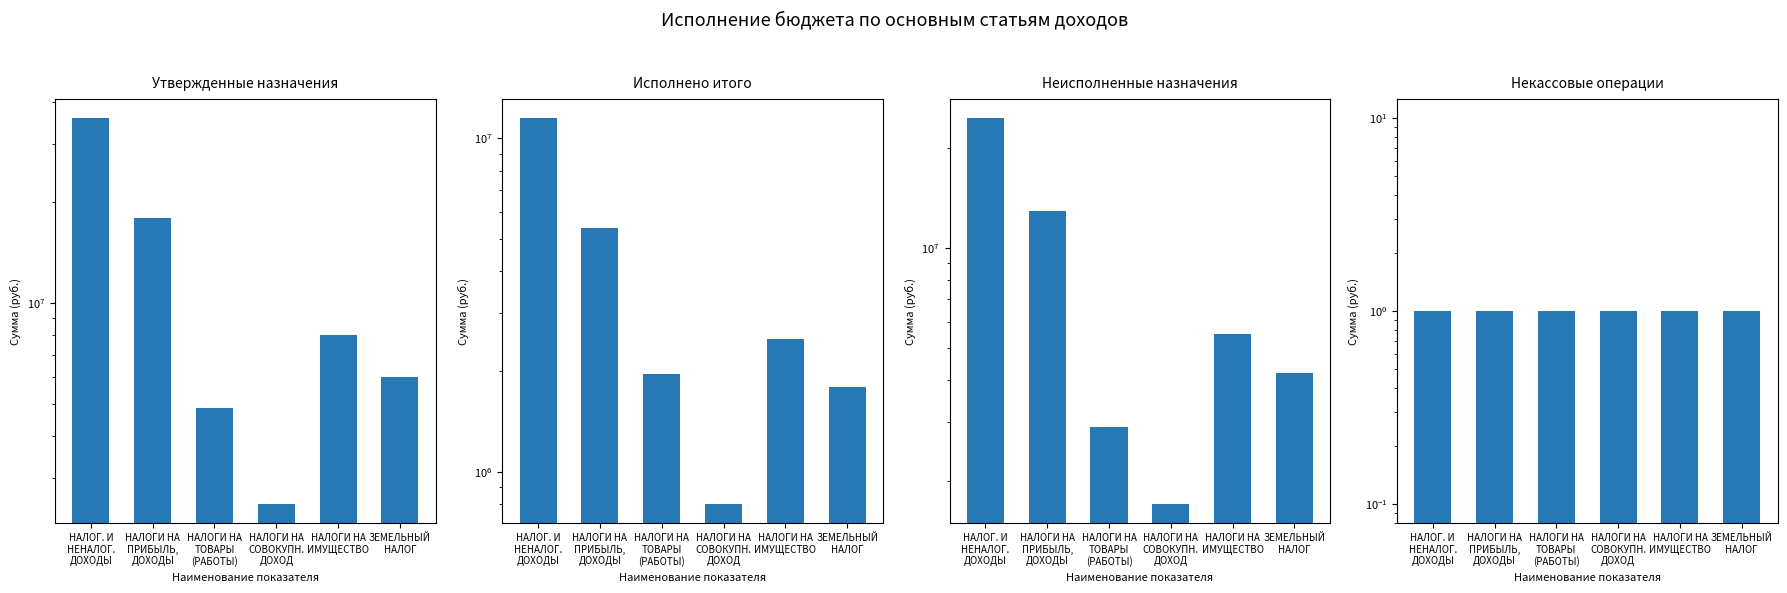

What is the maximum value shown in the chart?

35715300.0